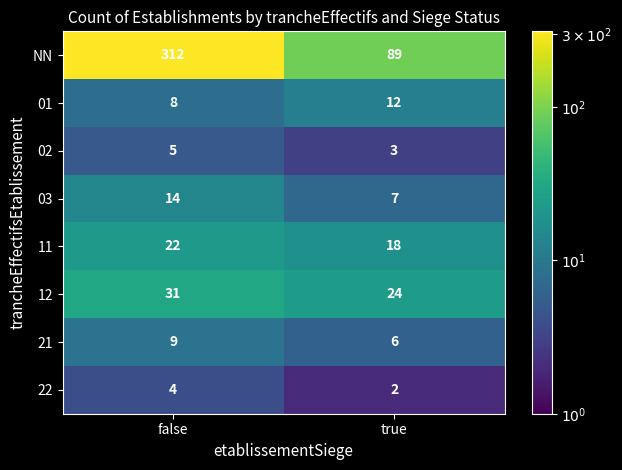

How many data points does each series have?

2